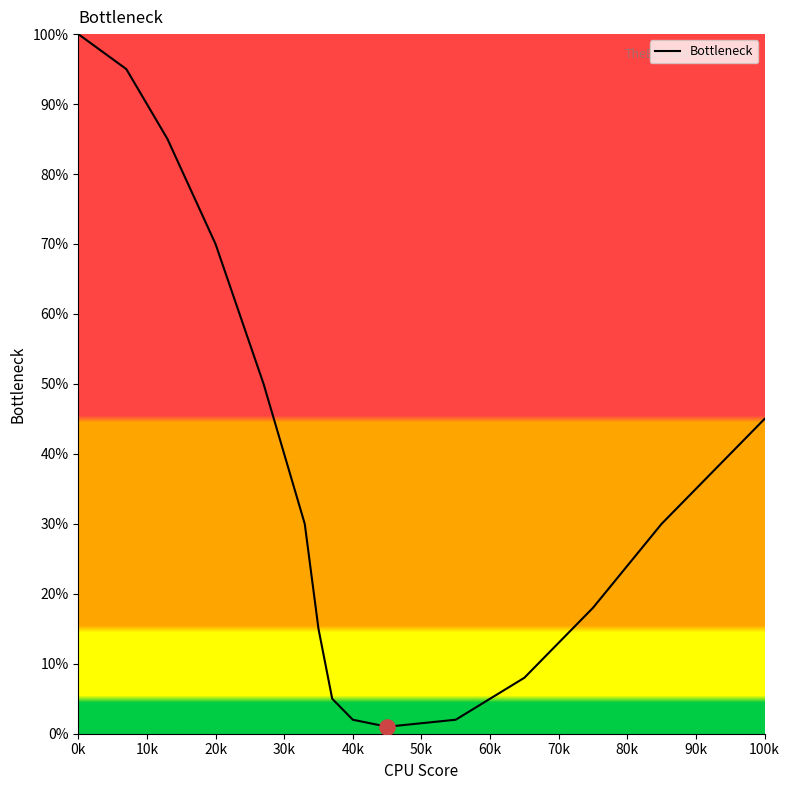

What is the greatest value displayed?

100